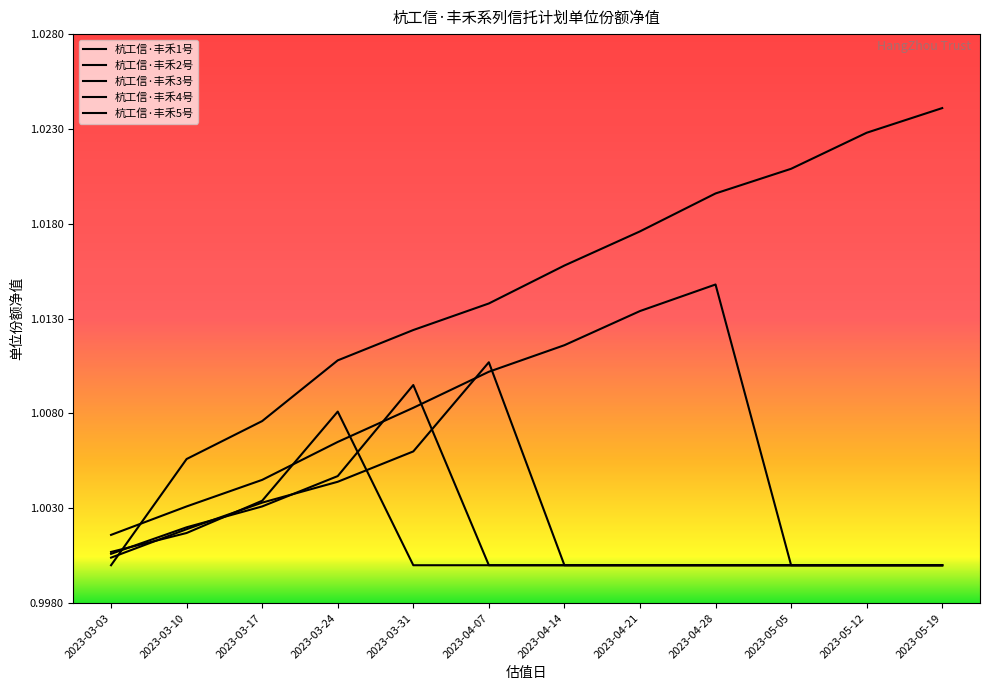

At which label is 杭工信·丰禾4号 closest to 1?

2023-04-07